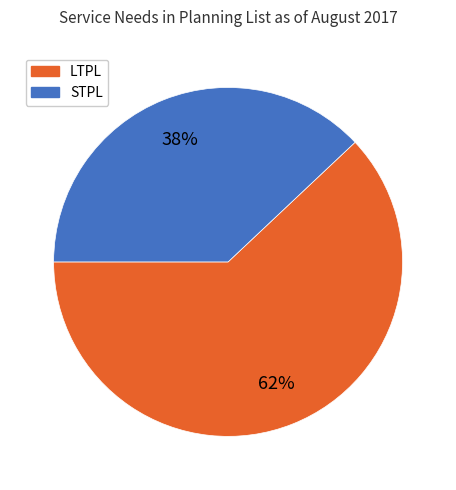

Count the number of slices in the pie.

2